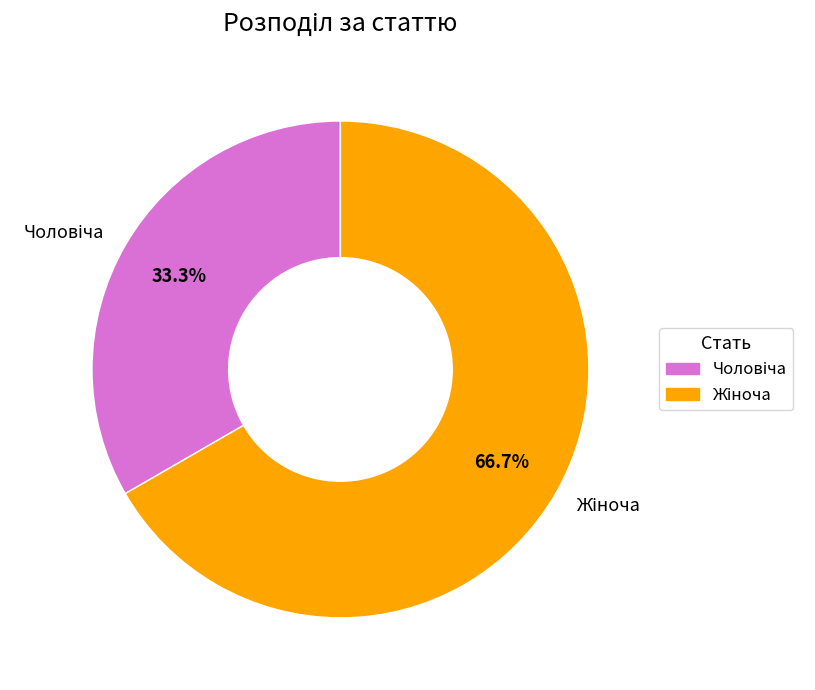

Is there a majority slice in this chart?

Yes